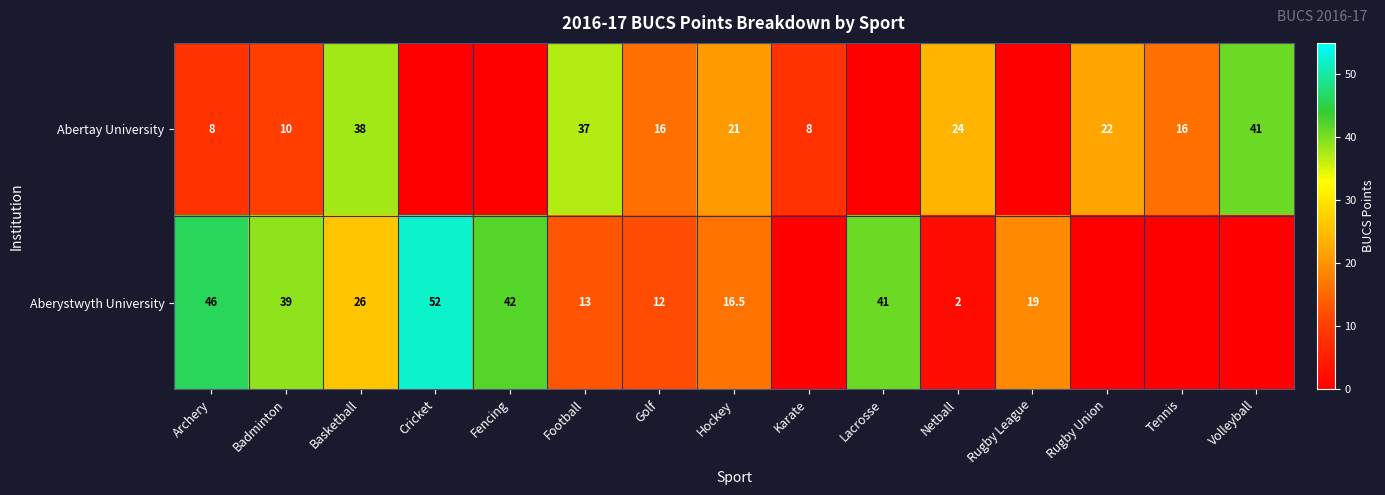

How many distinct data groups are displayed?

2